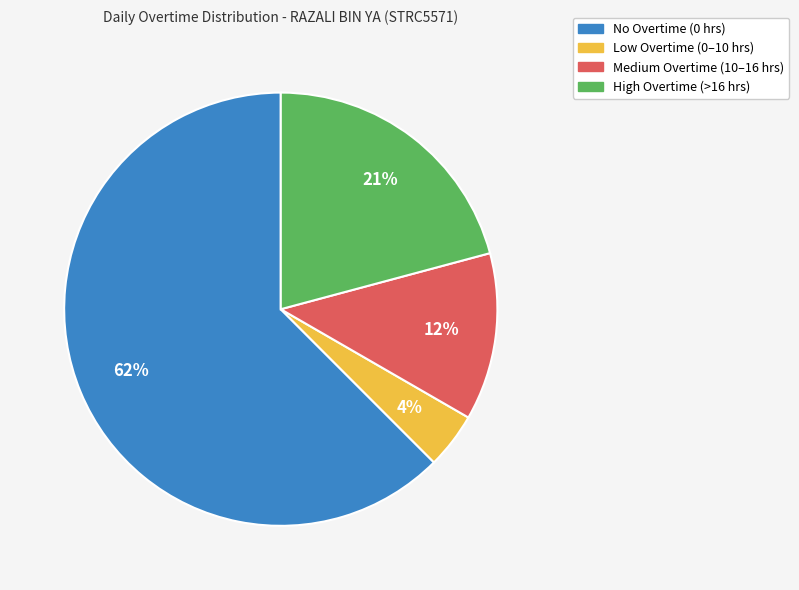

Is there a majority slice in this chart?

Yes